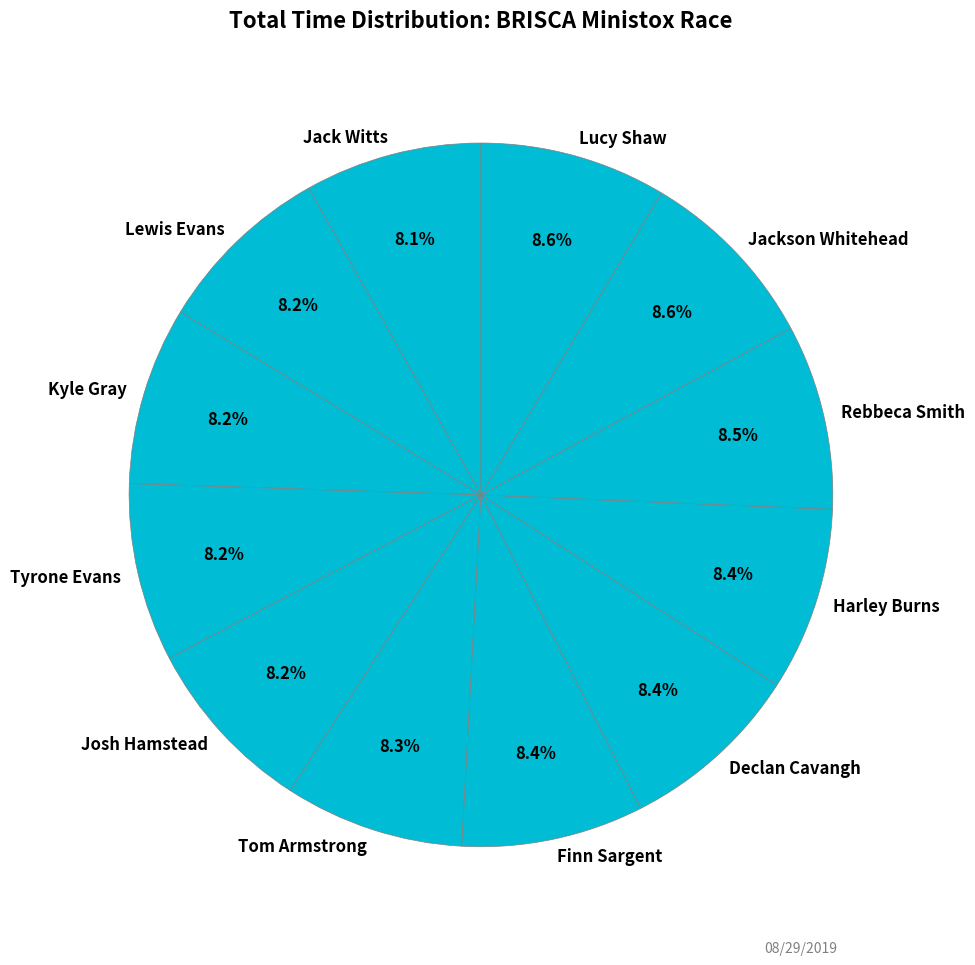

What percentage is the Tyrone Evans slice, to the nearest percent?

8%